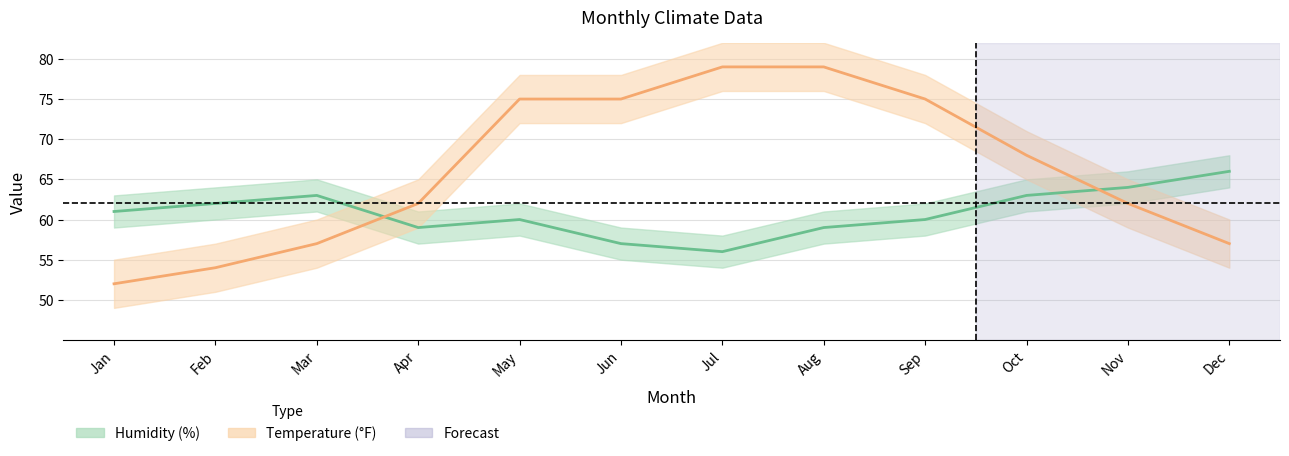

List the series in order of their overall mean, highest first.

Temperature (°F), Humidity (%)